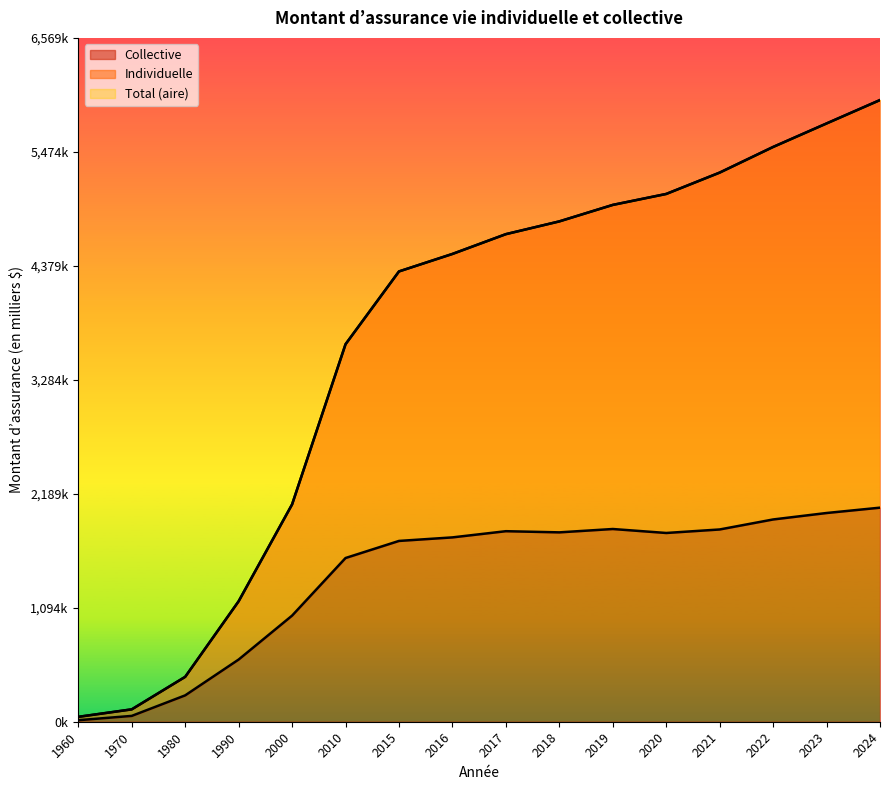

True or false: Total has more than 1 interior local peaks.

False